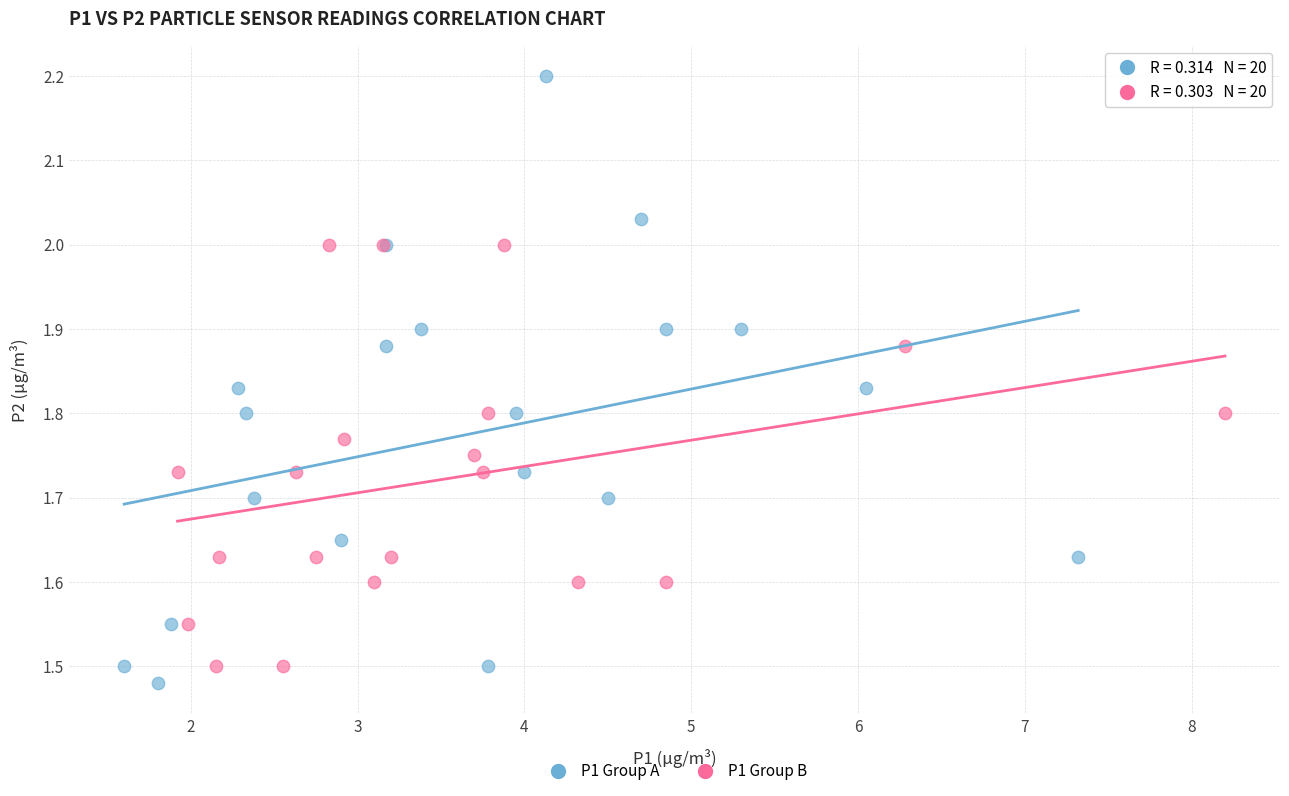

Which series has the largest Y range (max minus min)?

P1 Group A